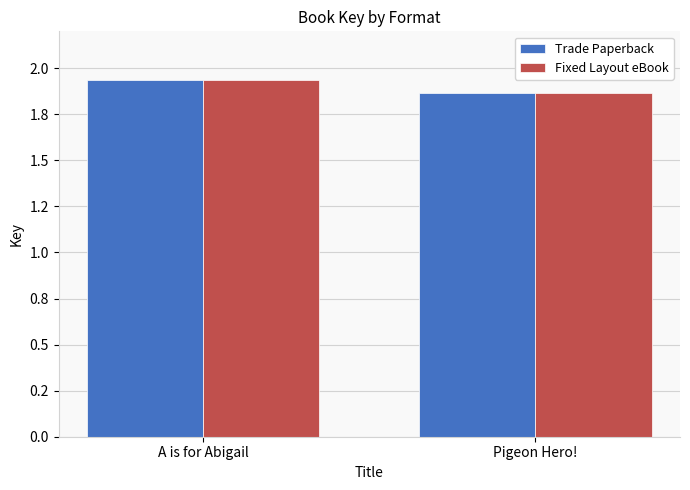

Read the Fixed Layout eBook value at A is for Abigail, to the nearest 50.

19339700